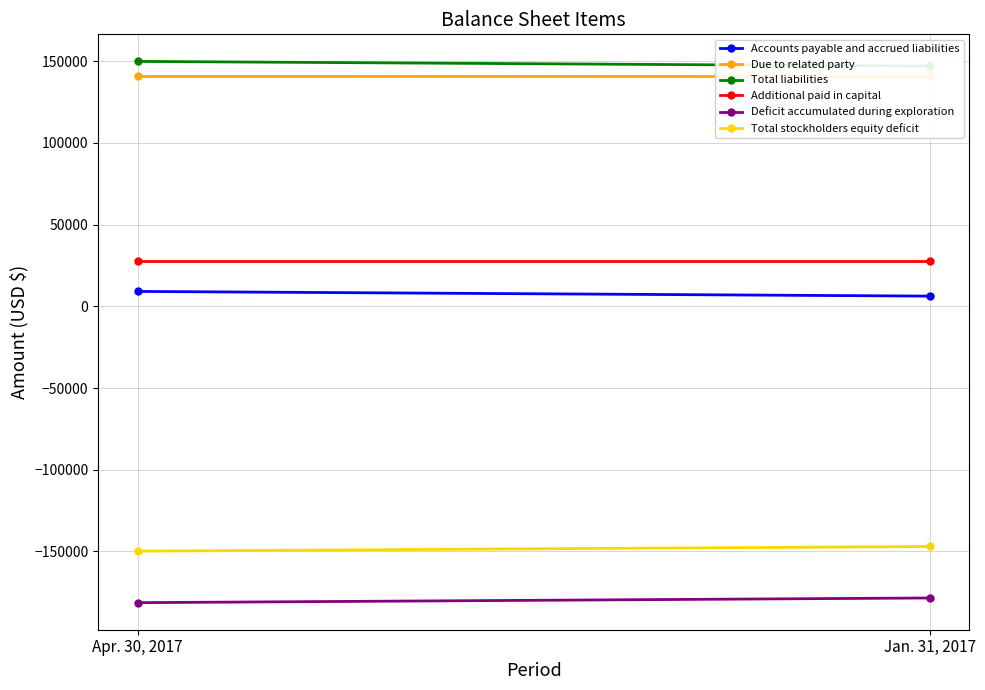

What is the difference between the maximum and minimum values in the Total stockholders equity deficit series?

2869